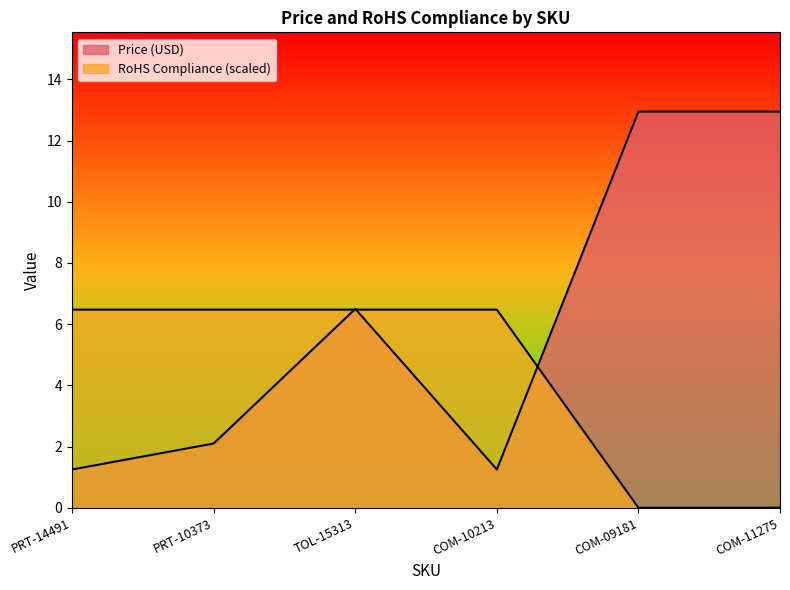

Where do RoHS Compliance and Price (USD) first cross each other?

PRT-10373 and TOL-15313